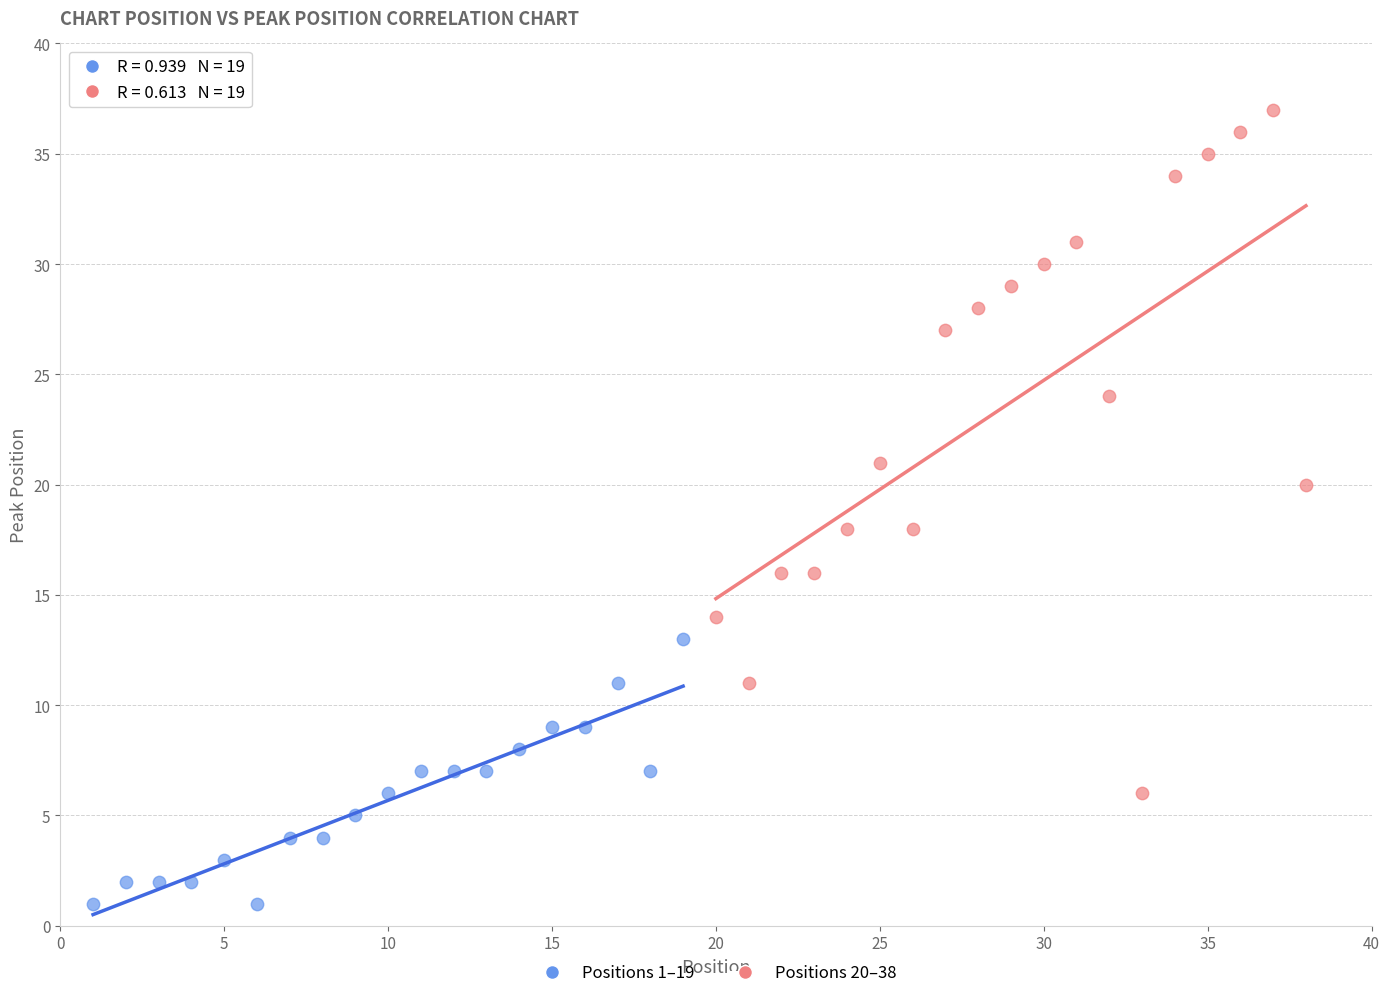

Which series reaches the maximum Y coordinate?

Positions 20–38